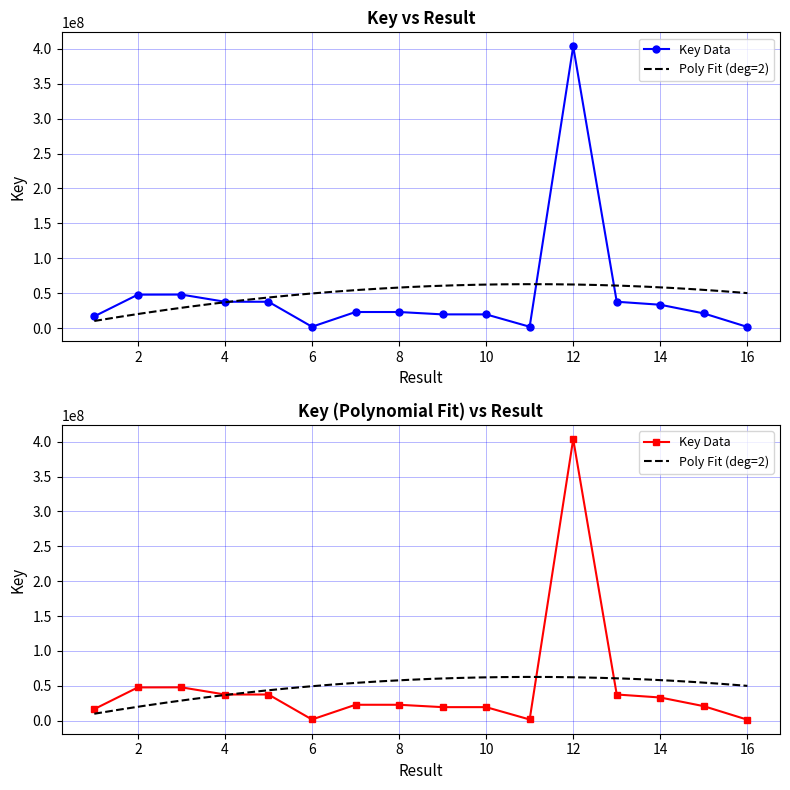

List the labels in order of value, smallest first.

16, 11, 6, 1, 9, 10, 15, 8, 7, 14, 13, 5, 4, 2, 3, 12